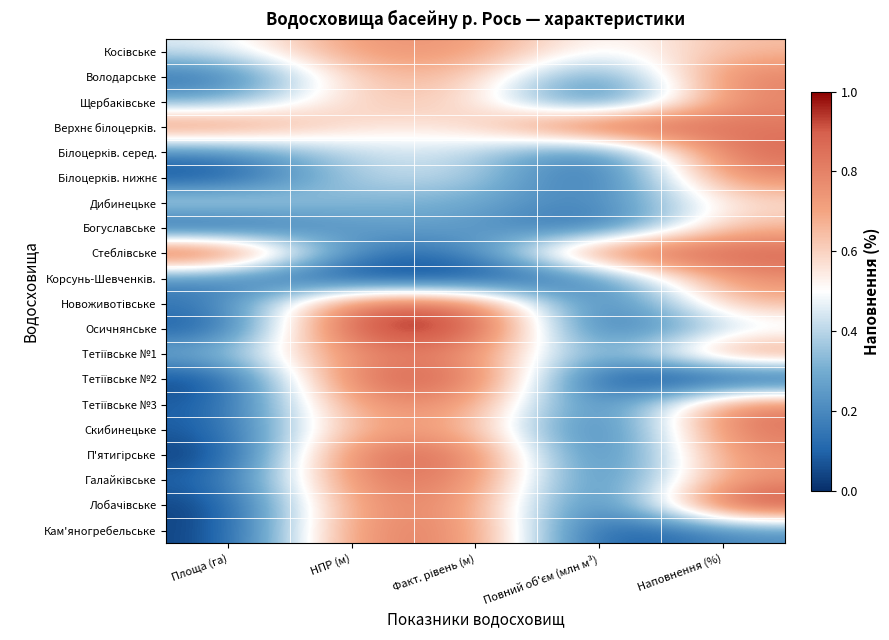

How many series are shown in this chart?

20